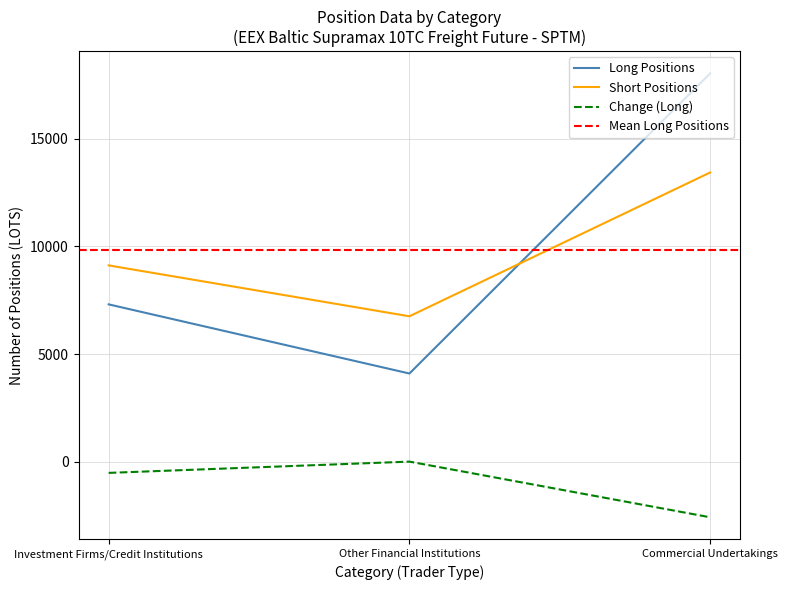

The Long Positions series shows 4093.0 at Other Financial Institutions. True or false?

True